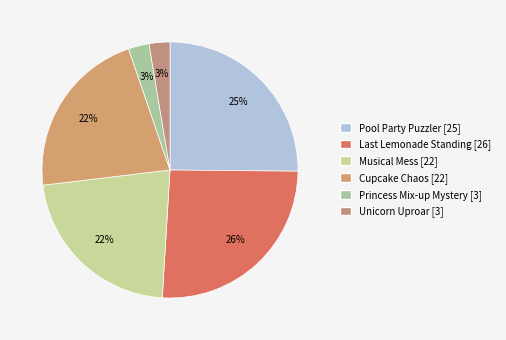

Is there a majority slice in this chart?

No